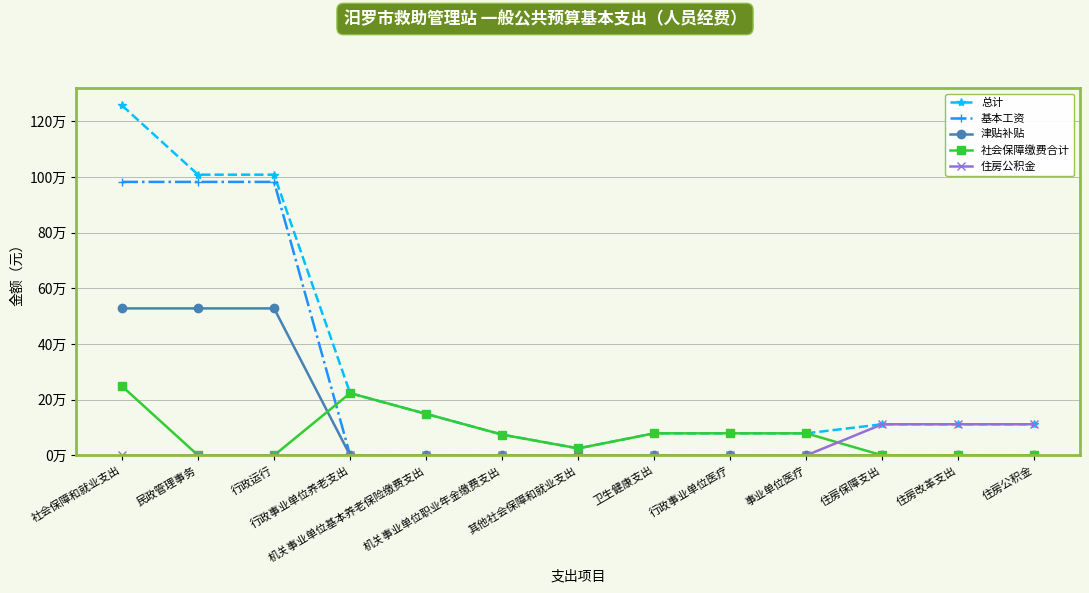

What is the greatest value displayed?

1256904.4